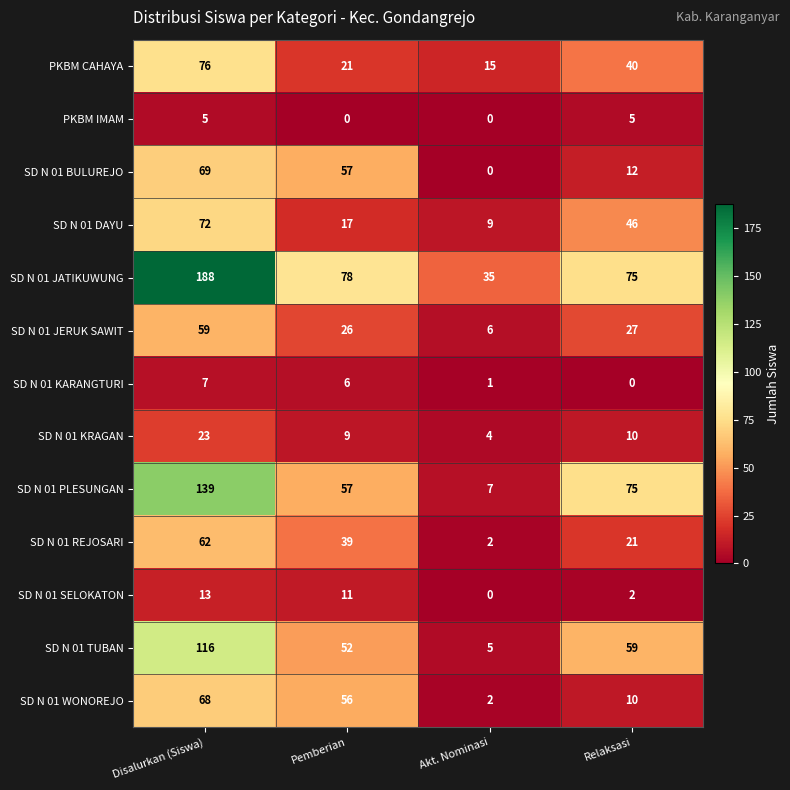

At which label does SD N 01 PLESUNGAN reach its minimum?

Akt. Nominasi